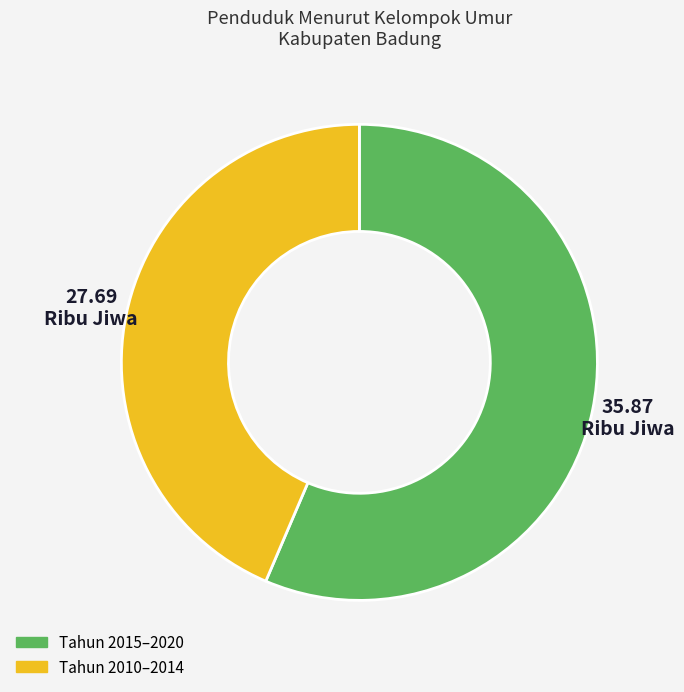

How many segments does this pie chart have?

2